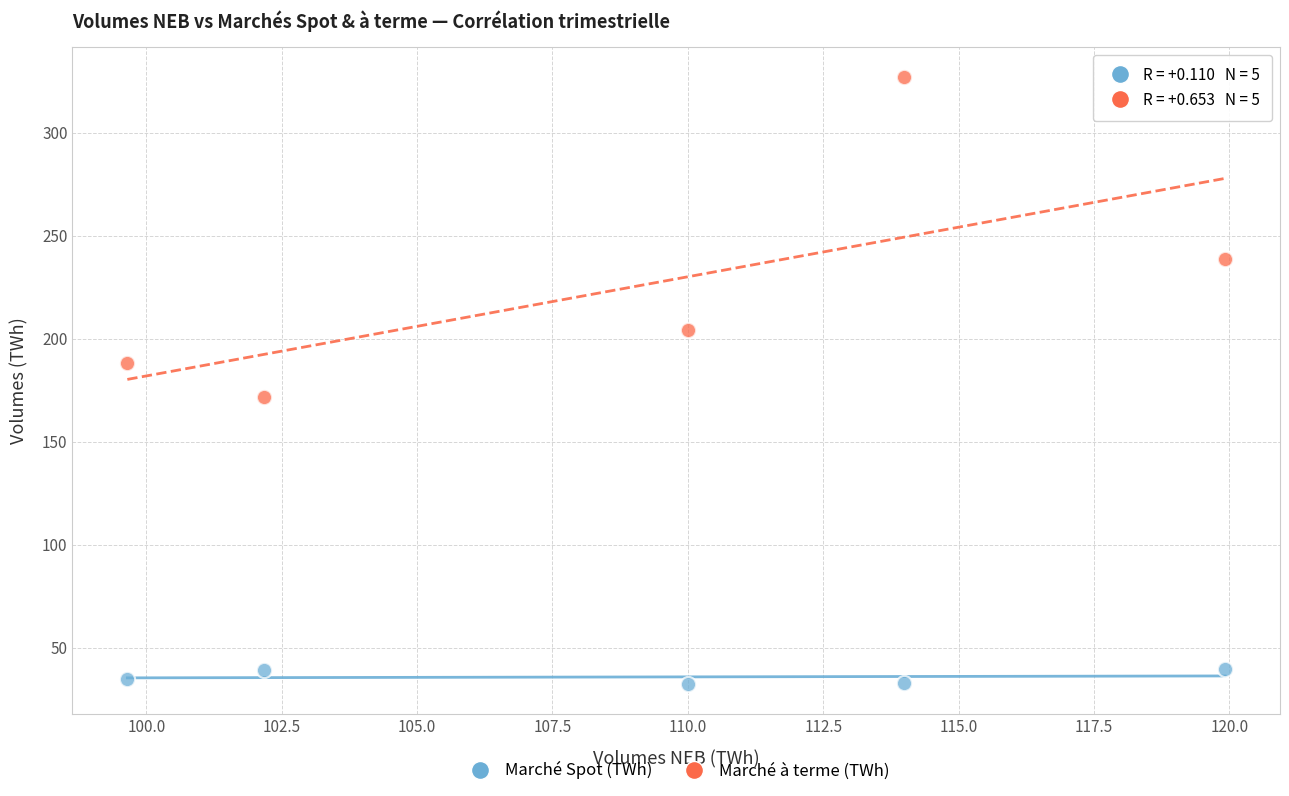

Which series has the largest Y range (max minus min)?

Marché à terme (TWh)